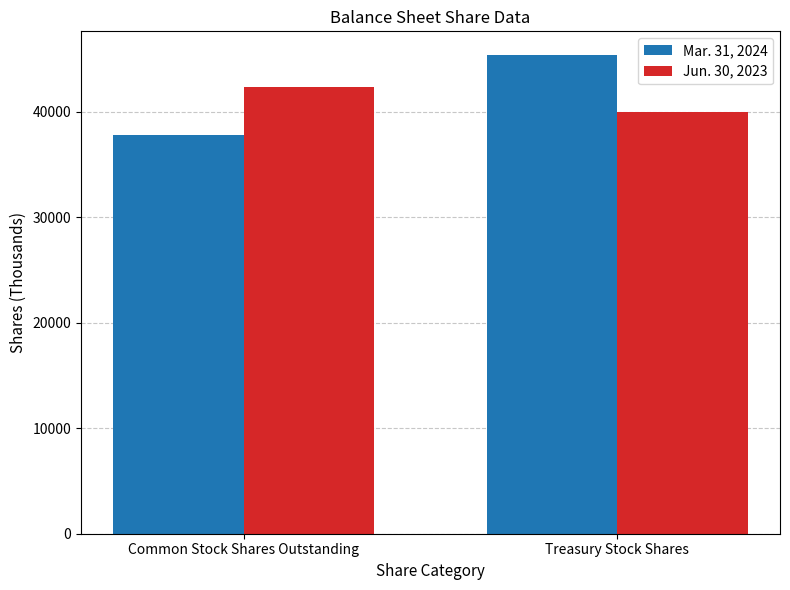

Does the chart contain stacked bars?

No